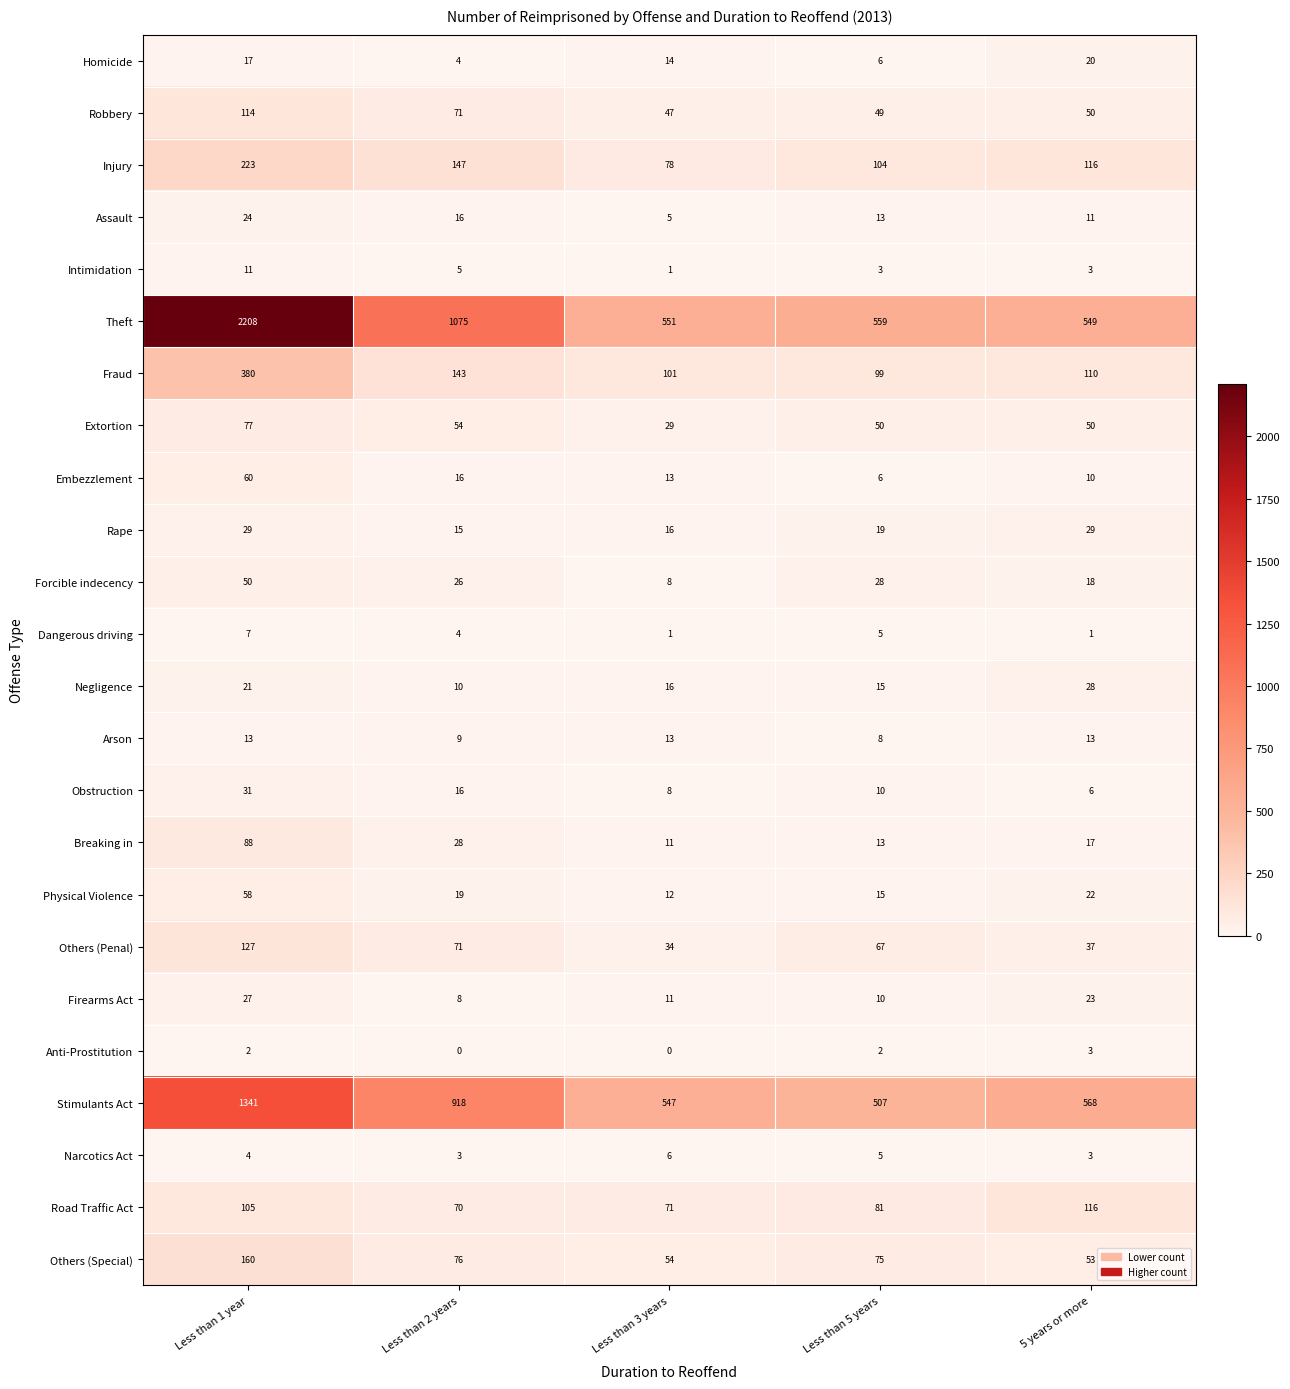

What value does the Fraud series have at Less than 1 year, to the nearest 5?

380